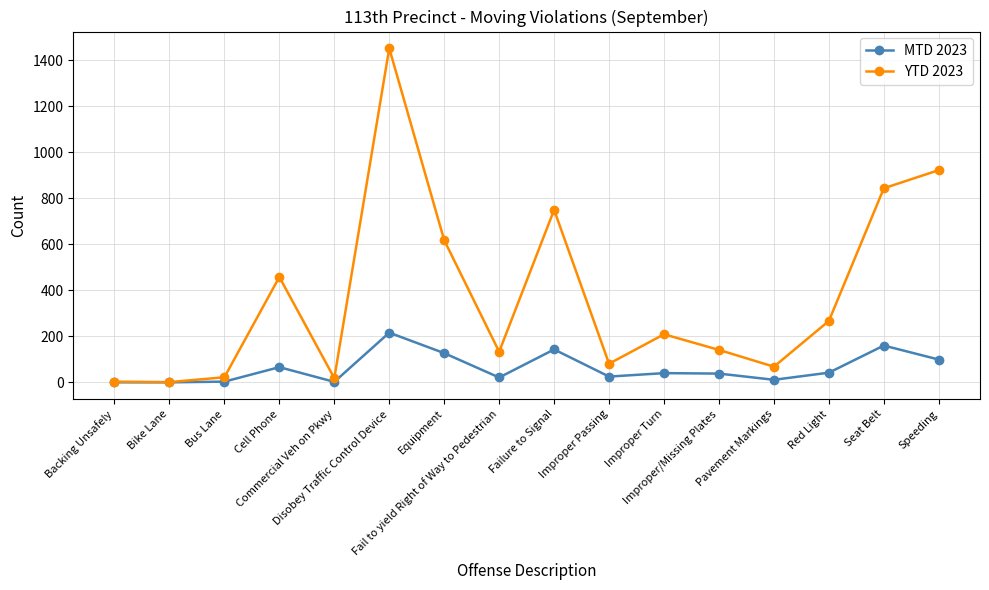

What are all the series names shown in the legend?

MTD 2023, YTD 2023